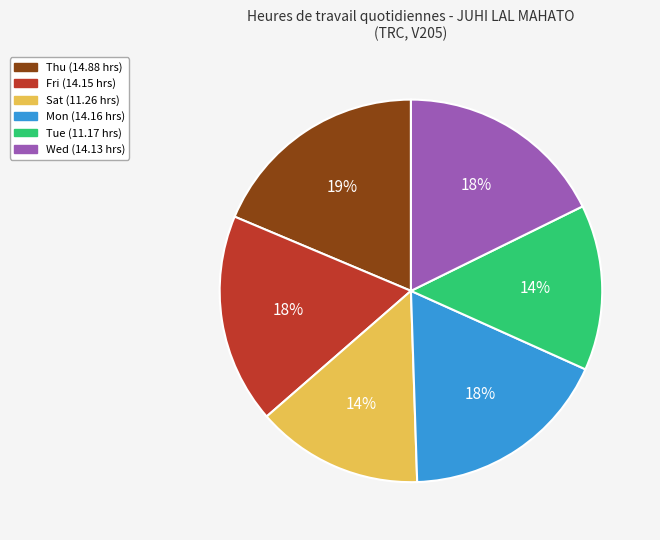

What is the largest slice in the pie chart?

Thu